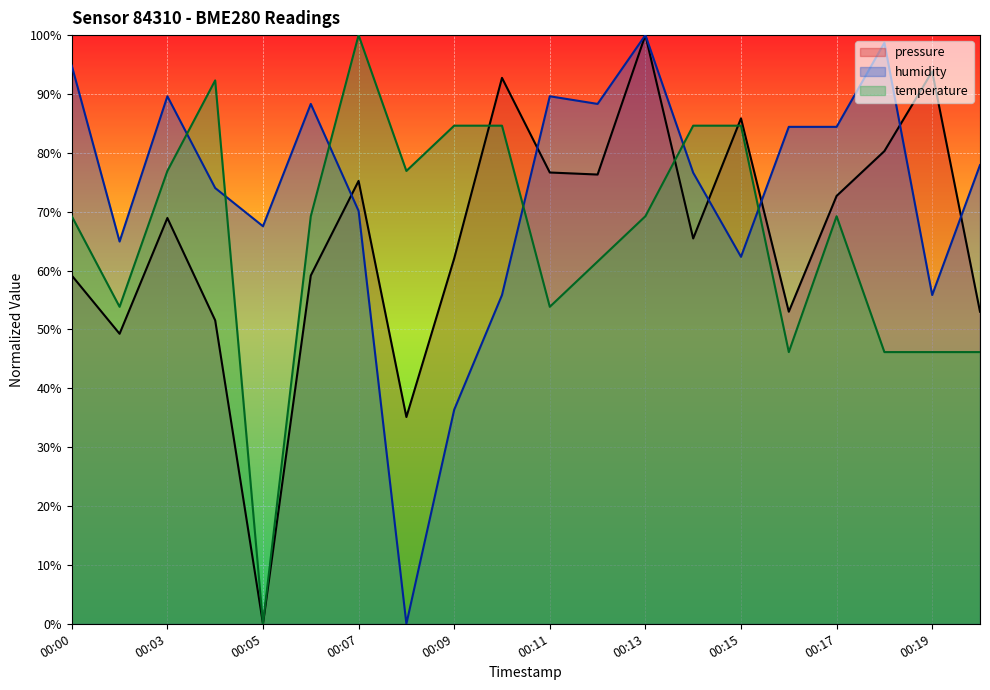

Is the value of humidity at 00:11 greater than the value of temperature at 00:00?

Yes